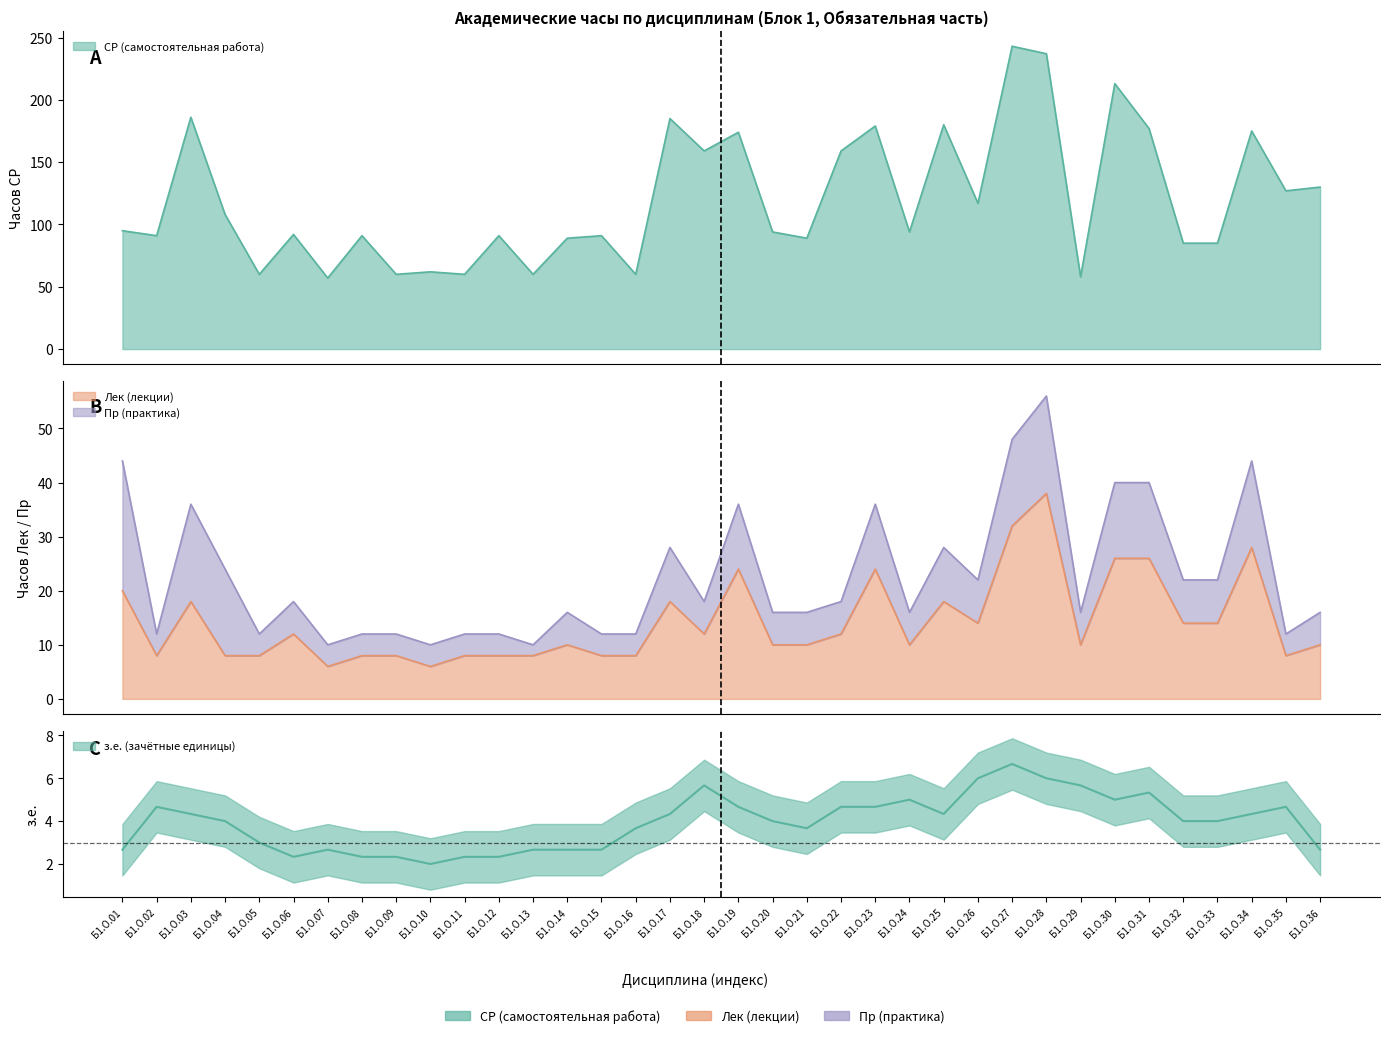

True or false: СР (самостоятельная работа) and Лек (лекции) cross at least once.

False